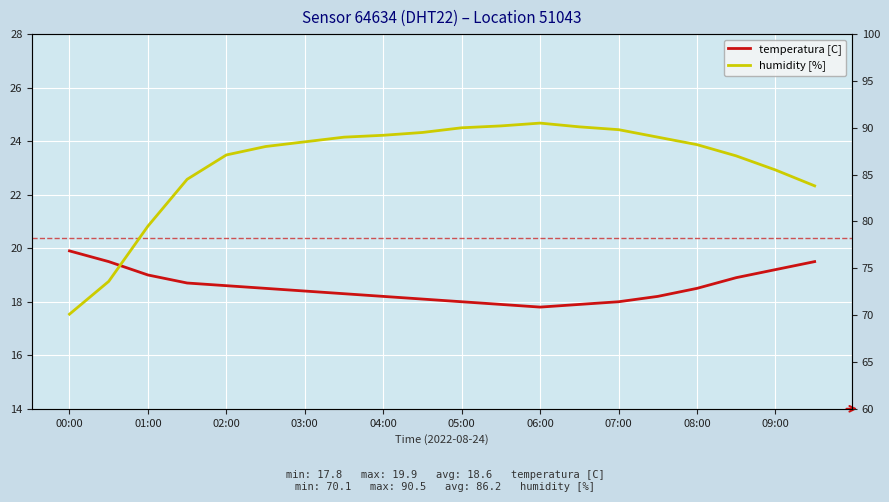

Where is the first local minimum for temperatura [C]?

06:00